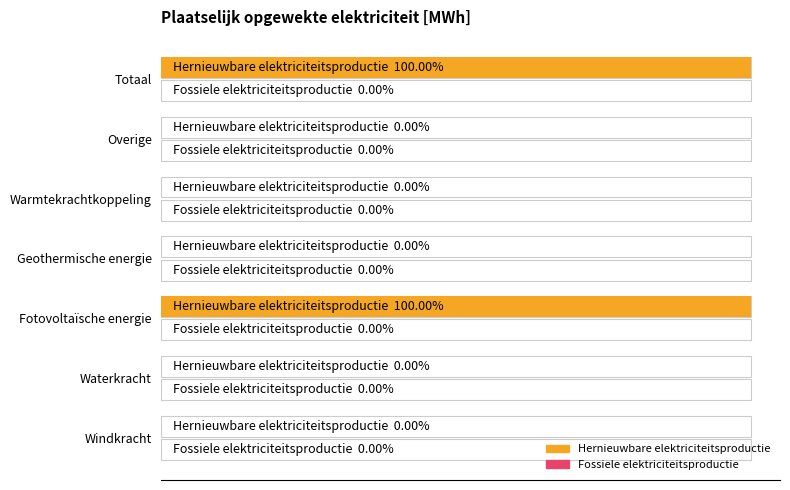

Count the number of categories in the chart.

7